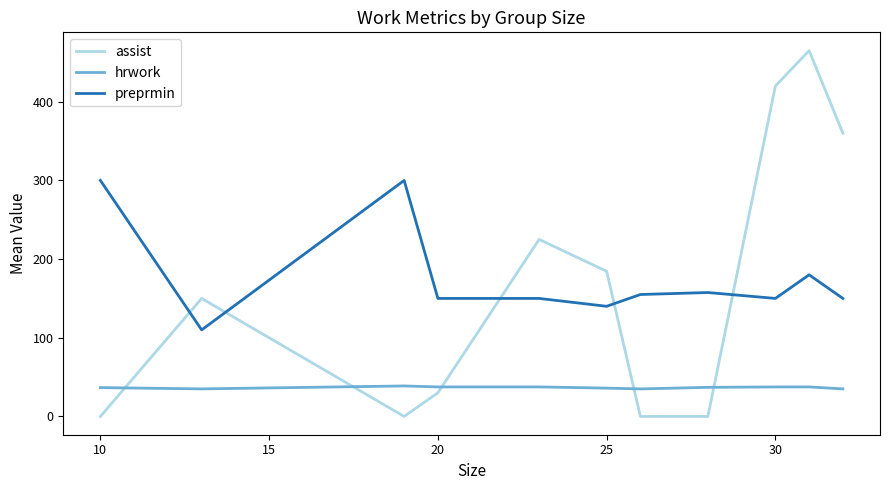

True or false: hrwork and assist cross at least once.

True